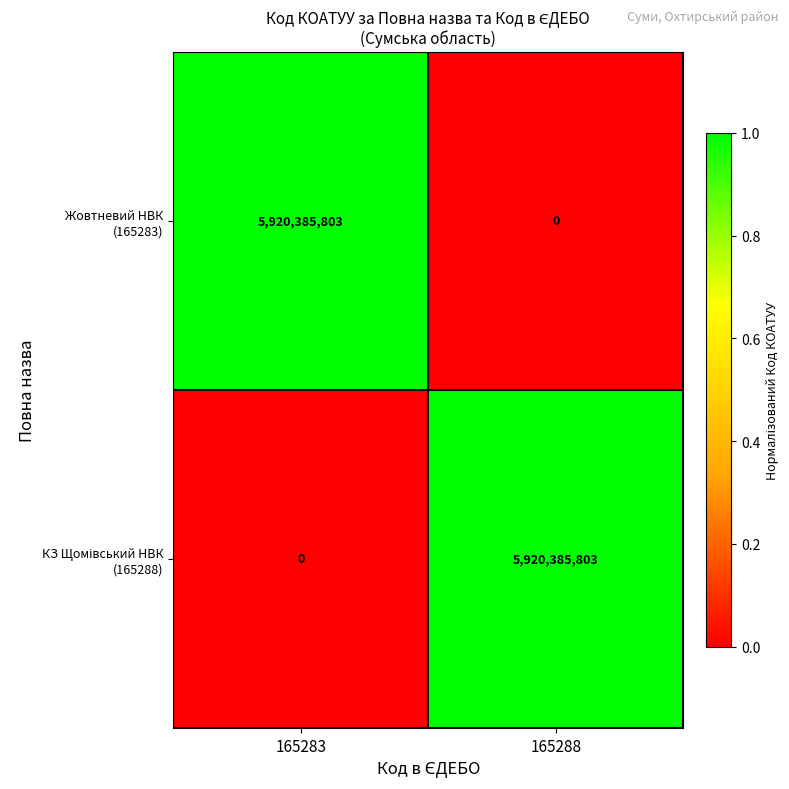

What is the maximum value shown in the chart?

5920385803